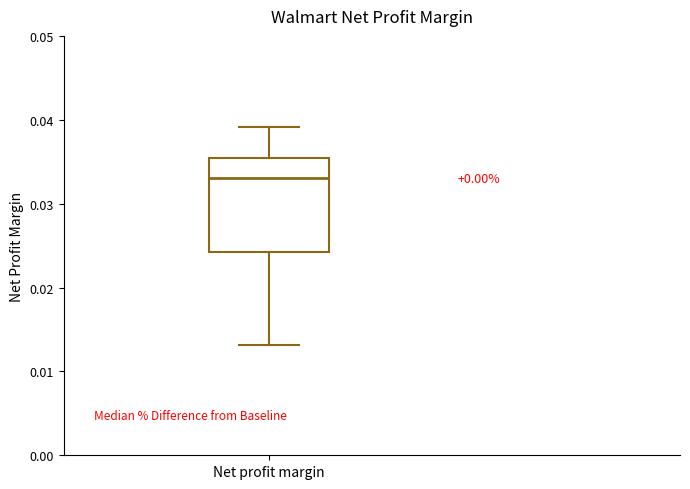

Read this box plot against the y-axis: the position of the median line, the range covered by the box, and the ends of both whiskers. The values are not printed on the chart, so give them approximately, as read against the axis.

median 0.033, box 0.024 to 0.035, whiskers 0.013 to 0.039